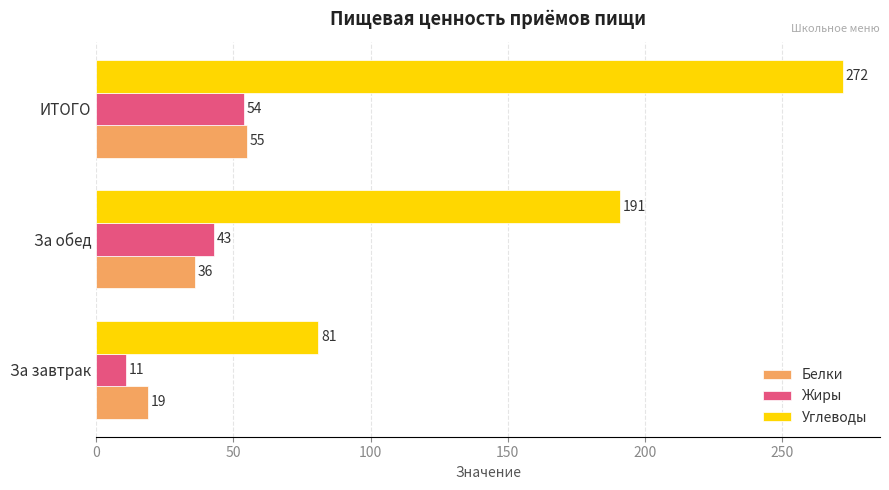

At which label does Белки reach its minimum?

За завтрак